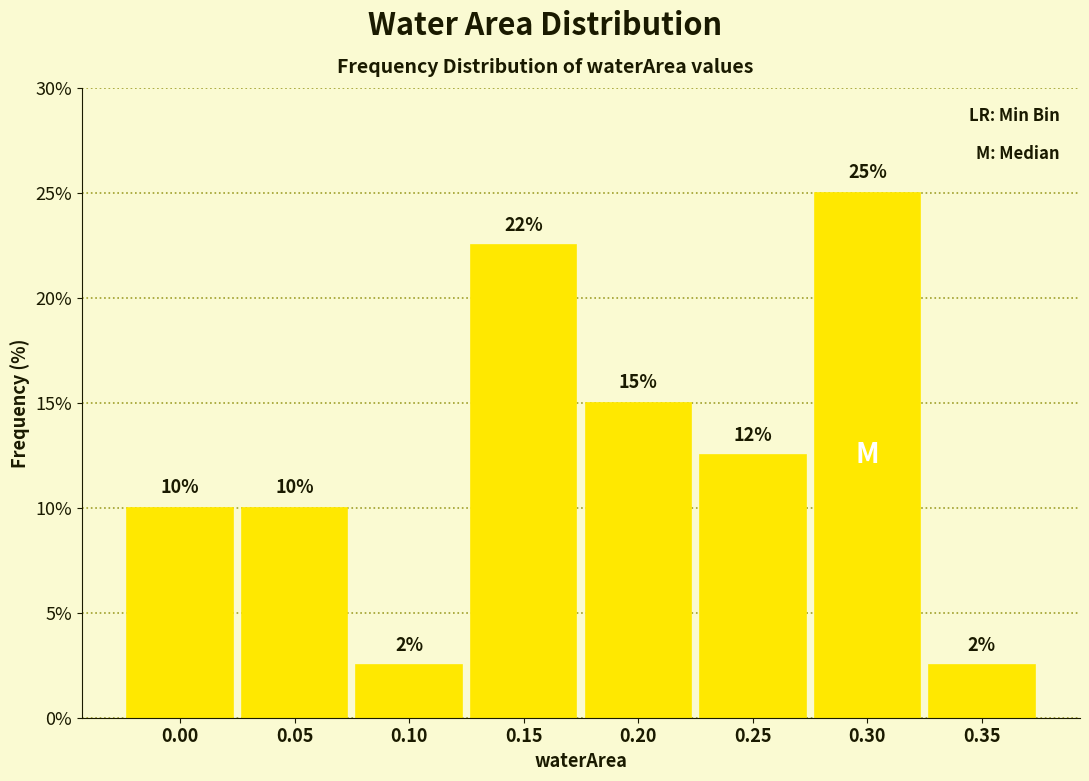

What is the minimum value shown in the chart?

2.5